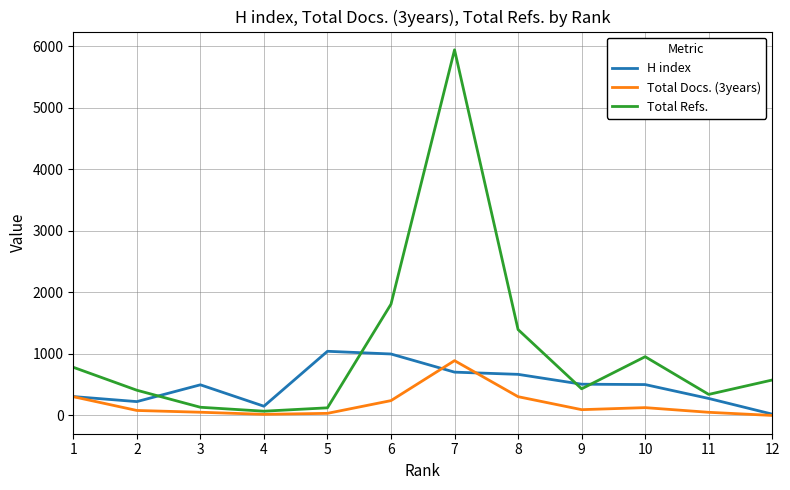

What is the difference between the H index values at 9 and 12?

487